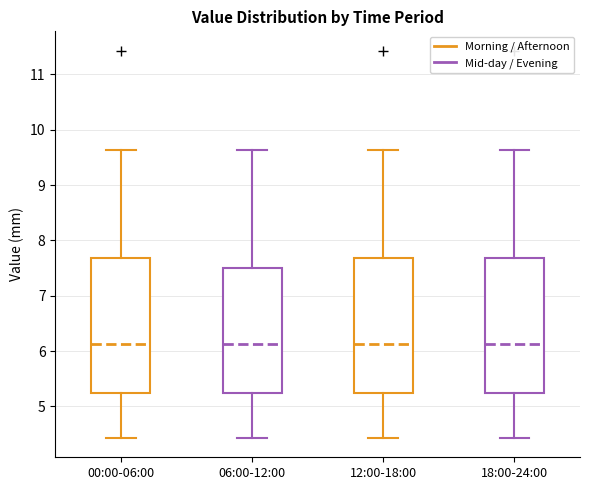

Reading left to right, transcribe this box plot: for each box, give where its median line is, the range the box spans, and where its two whiskers end, as read against the y-axis. The values are not printed on the chart, so give them approximately, as read against the axis.

00:00-06:00: median 6.1, box 5.2 to 7.7, whiskers 4.4 to 9.6
06:00-12:00: median 6.1, box 5.2 to 7.5, whiskers 4.4 to 9.6
12:00-18:00: median 6.1, box 5.2 to 7.7, whiskers 4.4 to 9.6
18:00-24:00: median 6.1, box 5.2 to 7.7, whiskers 4.4 to 9.6